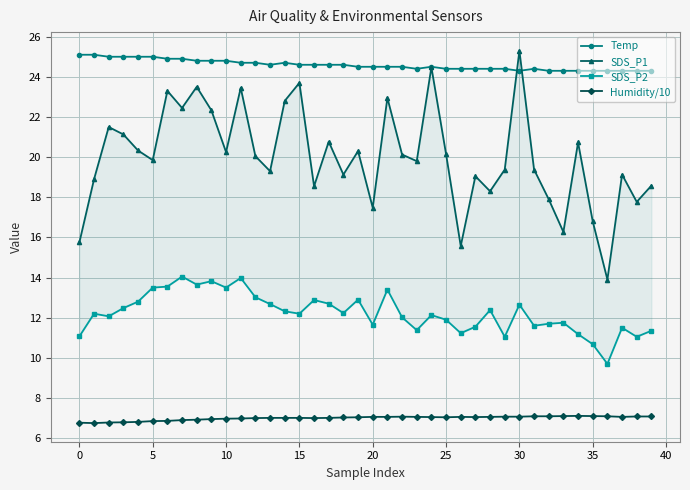

True or false: Humidity/10 and Temp cross at least once.

False